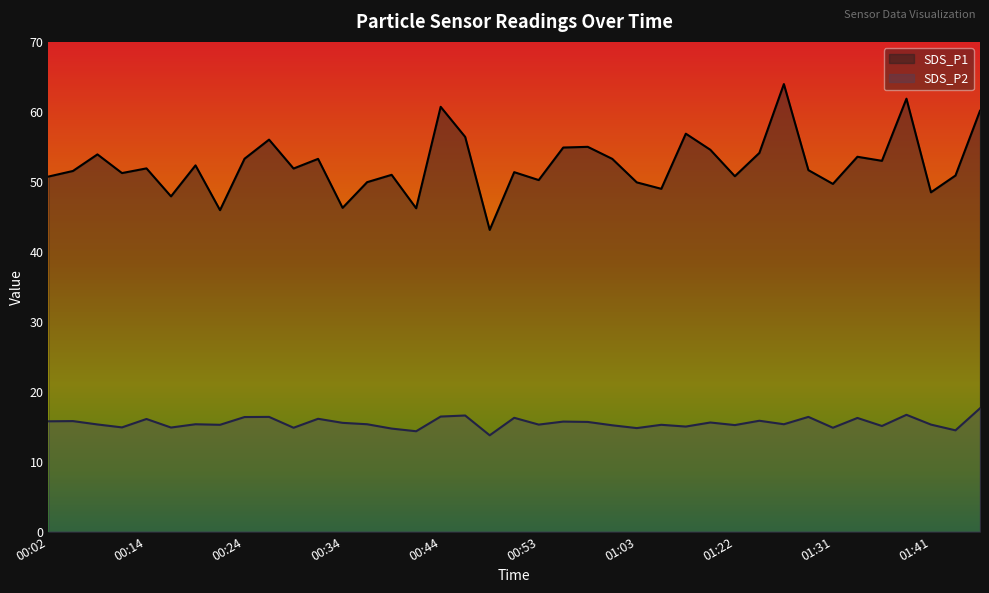

True or false: SDS_P1 and SDS_P2 intersect in this chart.

False